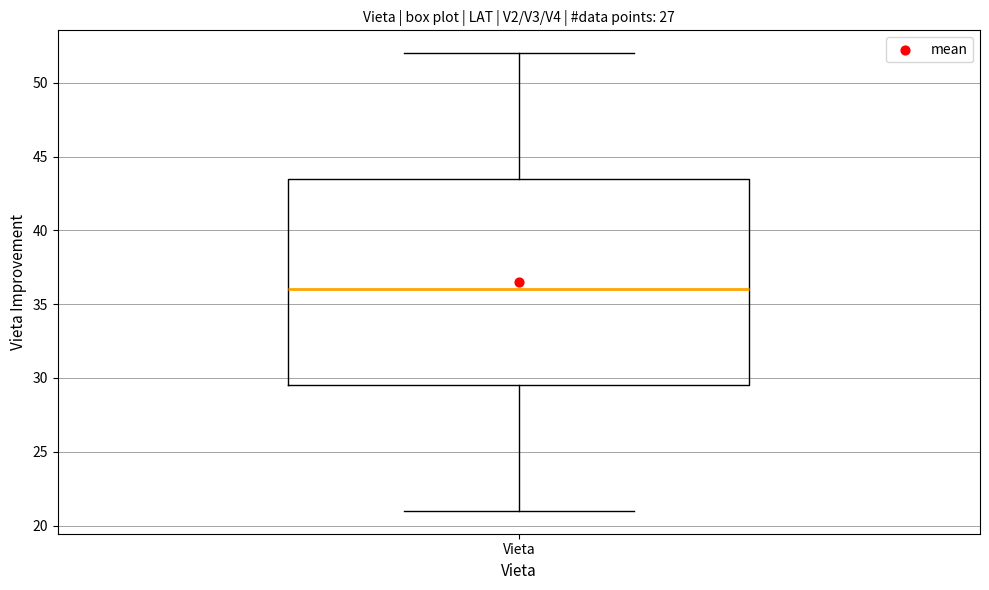

Transcribe this box plot: give where the median line is, the range the box spans, and where the two whiskers end, as read against the y-axis. The values are not printed on the chart, so give them approximately, as read against the axis.

median 36.0, box 29.5 to 43.5, whiskers 21.0 to 52.0